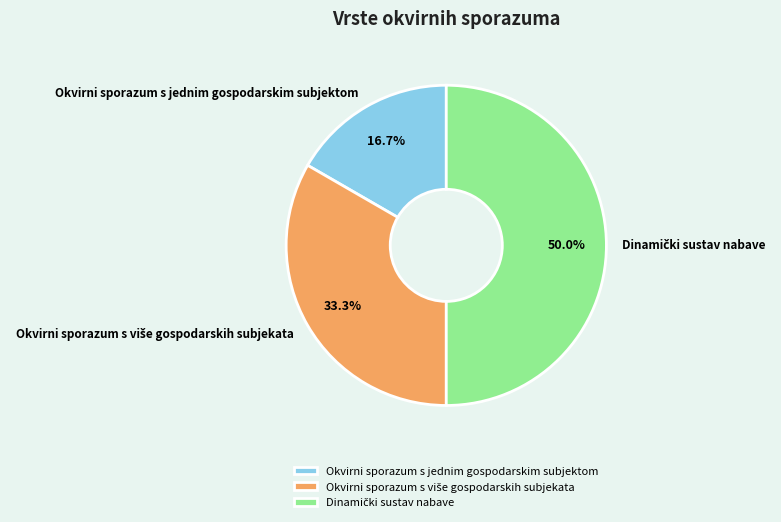

What percentage is NOT represented by Okvirni sporazum s jednim gospodarskim subjektom?

83.3%